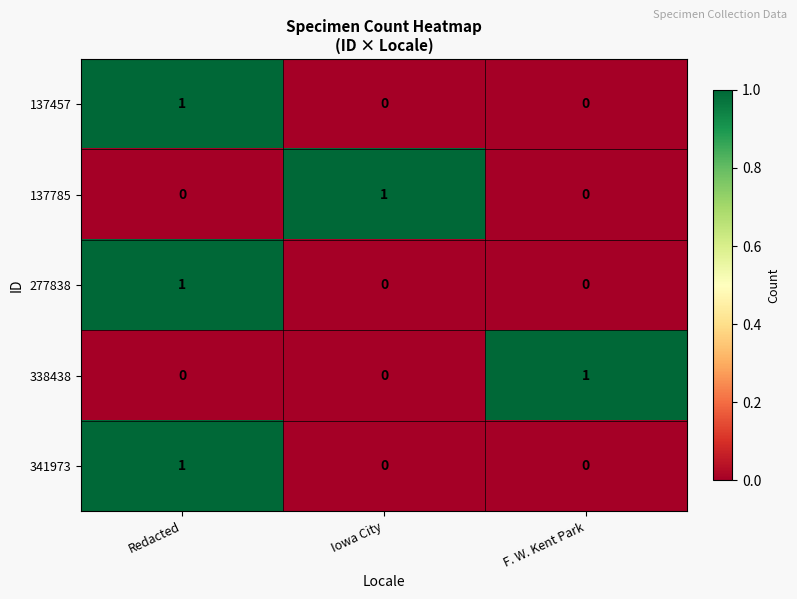

Reading left to right, what are all the values shown in this chart?

137457: Redacted=1	Iowa City=0	F. W. Kent Park=0
137785: Redacted=0	Iowa City=1	F. W. Kent Park=0
277838: Redacted=1	Iowa City=0	F. W. Kent Park=0
338438: Redacted=0	Iowa City=0	F. W. Kent Park=1
341973: Redacted=1	Iowa City=0	F. W. Kent Park=0